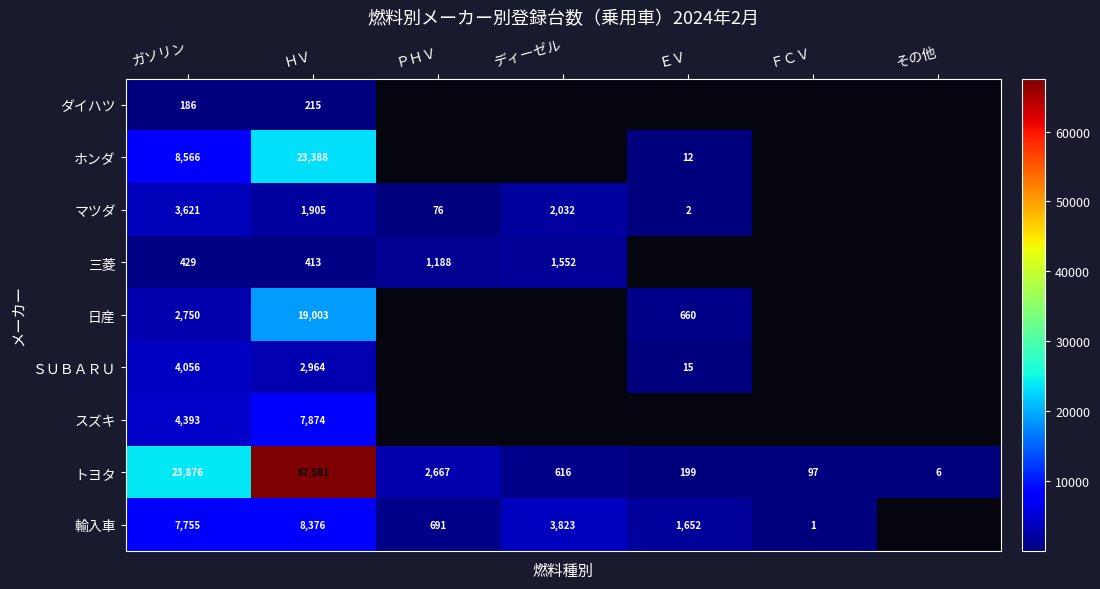

How many series are shown in this chart?

9